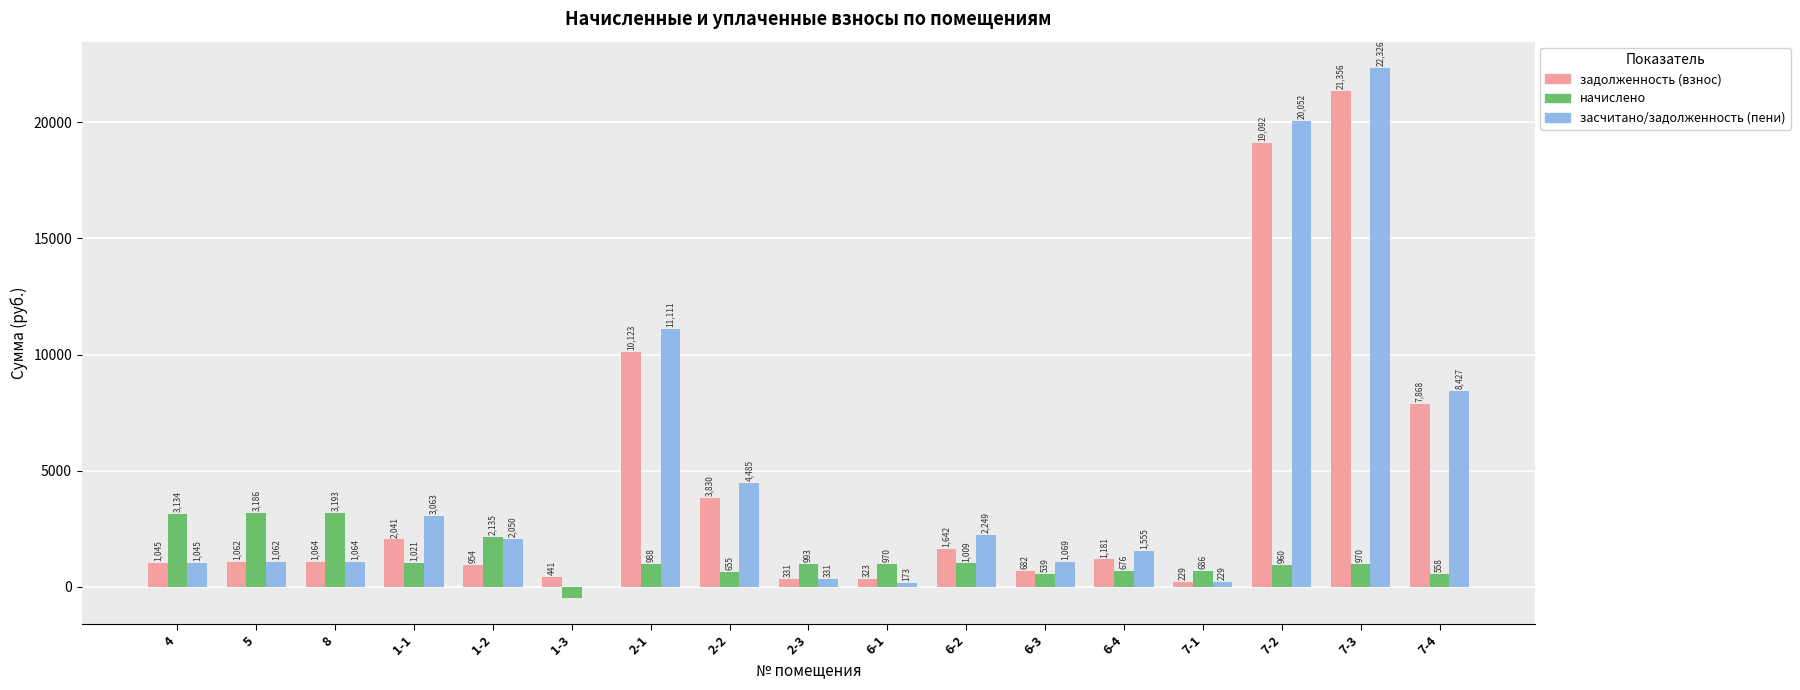

What is the sum of all начислено values?

21206.0